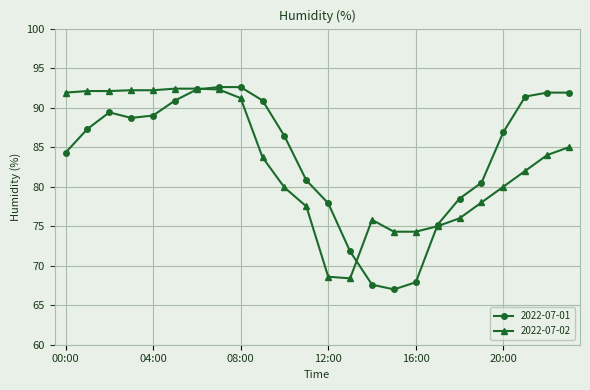

Which series ends up on top after the final intersection of 2022-07-02 and 2022-07-01?

2022-07-01